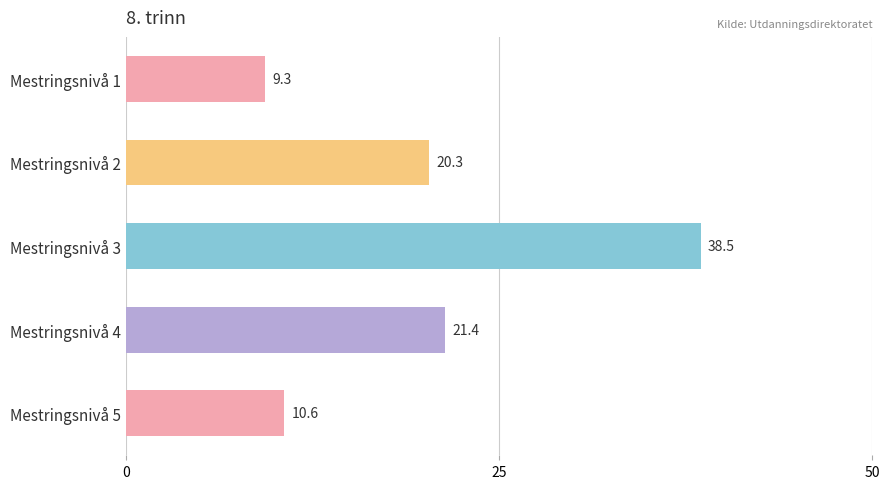

The chart shows a value of 21.4 at Mestringsnivå 4. True or false?

True